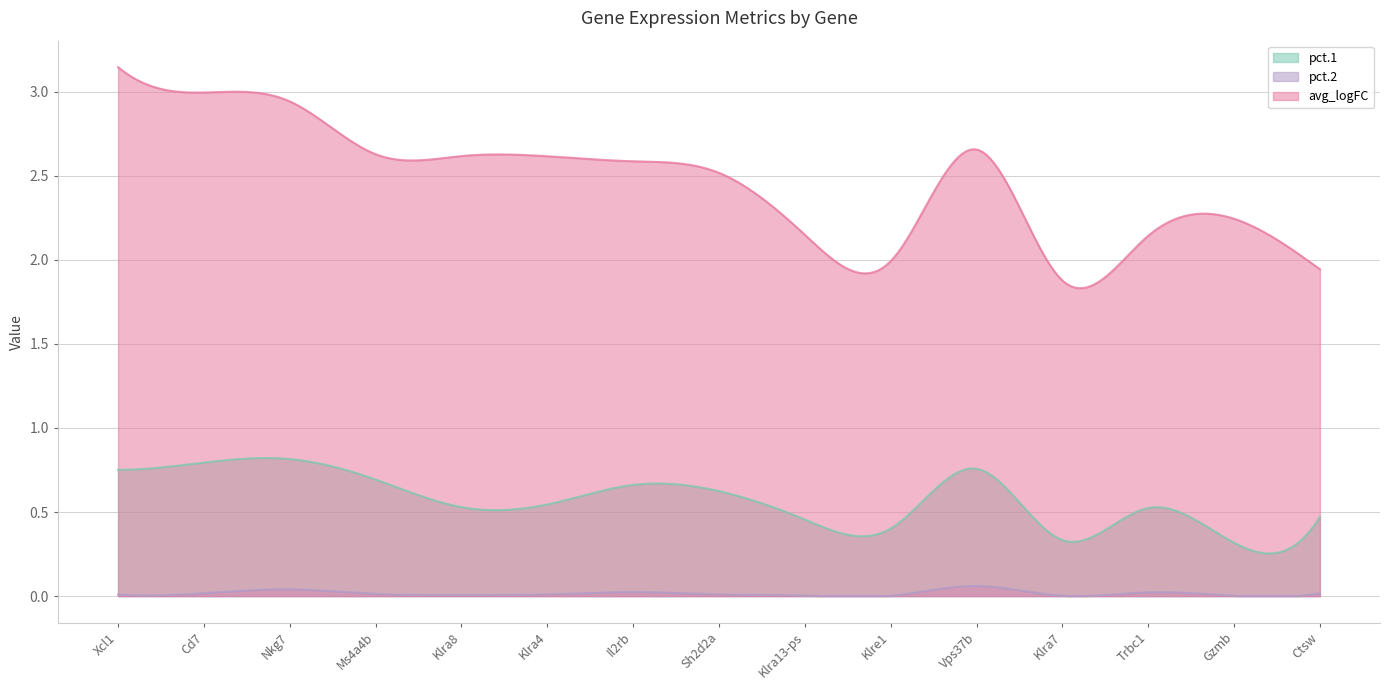

How many values in the avg_logFC series are below 2?

3